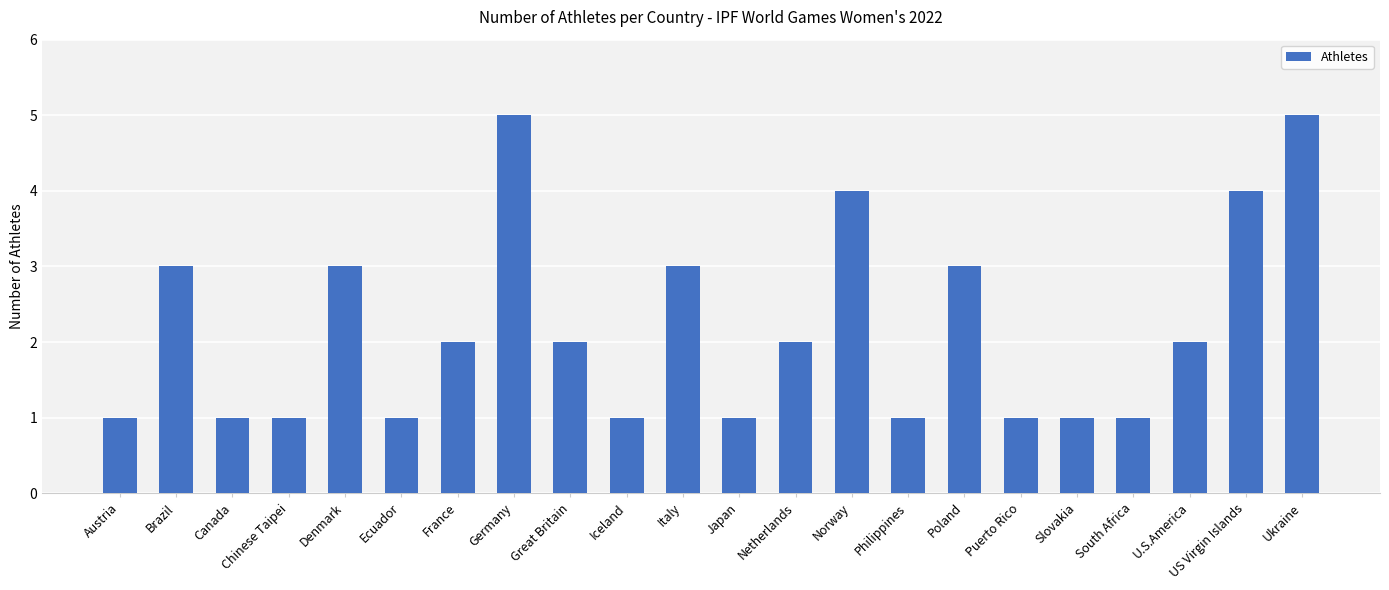

What is the minimum value shown in the chart?

1